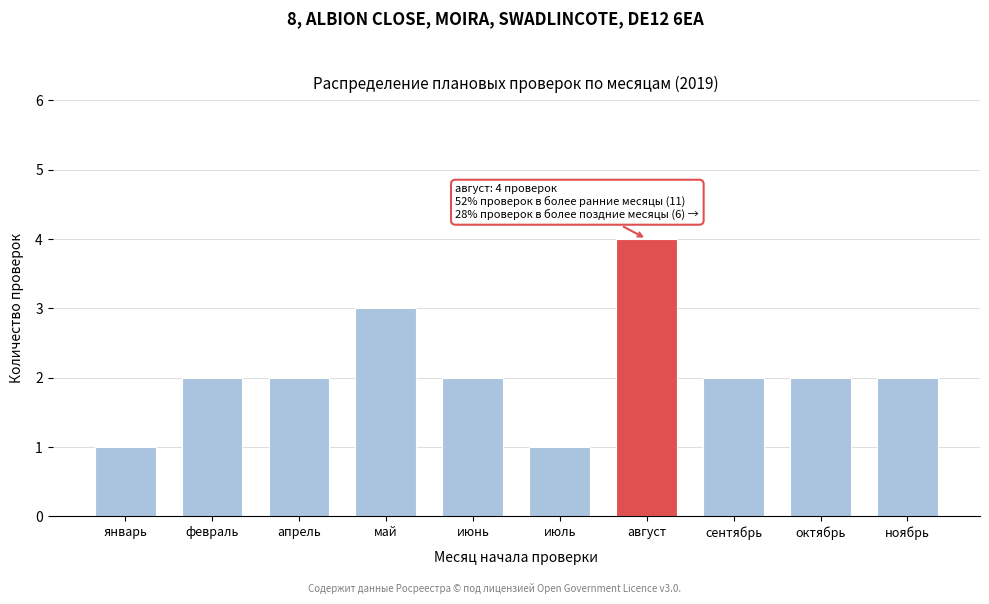

Reading left to right, what are all the values shown in this chart?

январь=1	февраль=2	апрель=2	май=3	июнь=2	июль=1	август=4	сентябрь=2	октябрь=2	ноябрь=2